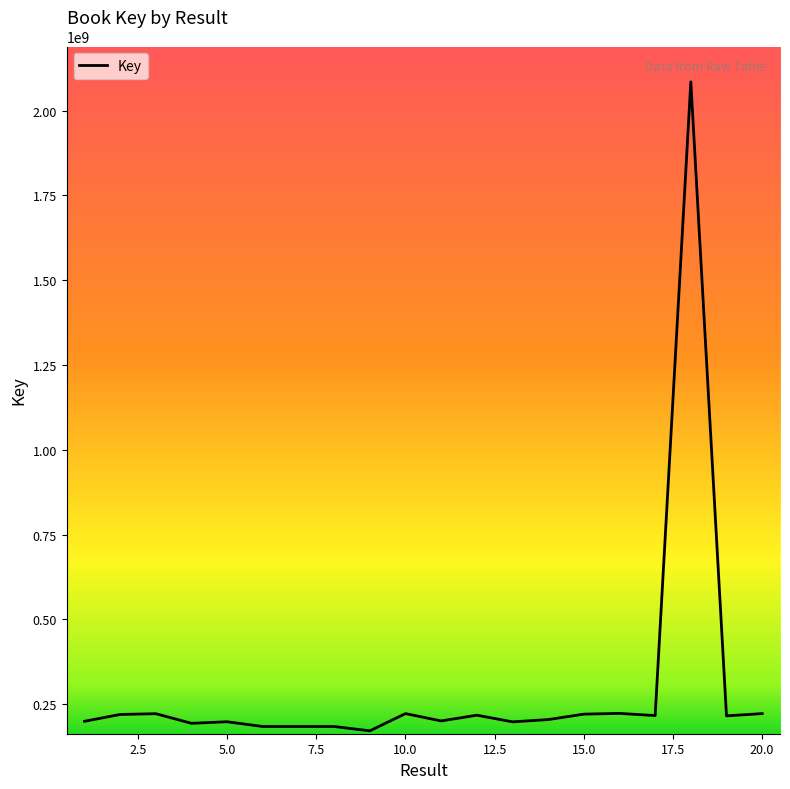

What is the minimum value shown in the chart?

171282247